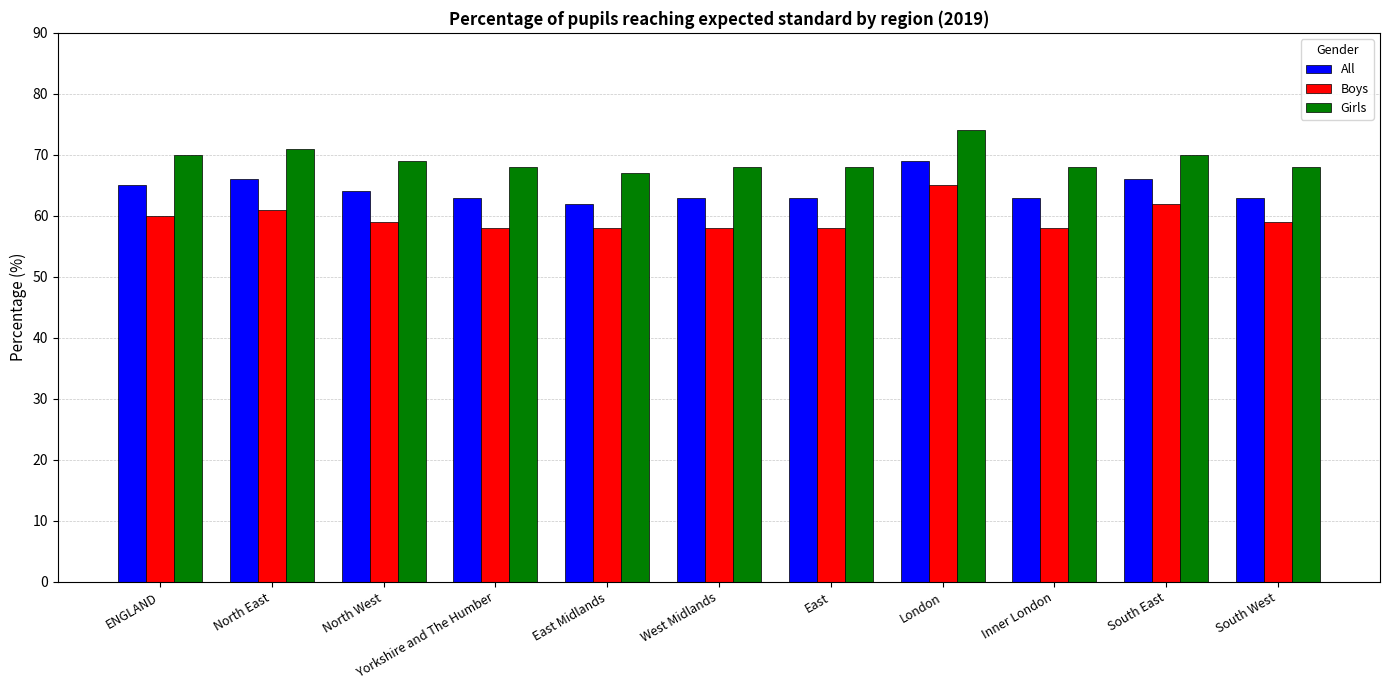

At which label is Boys closest to 61?

North East